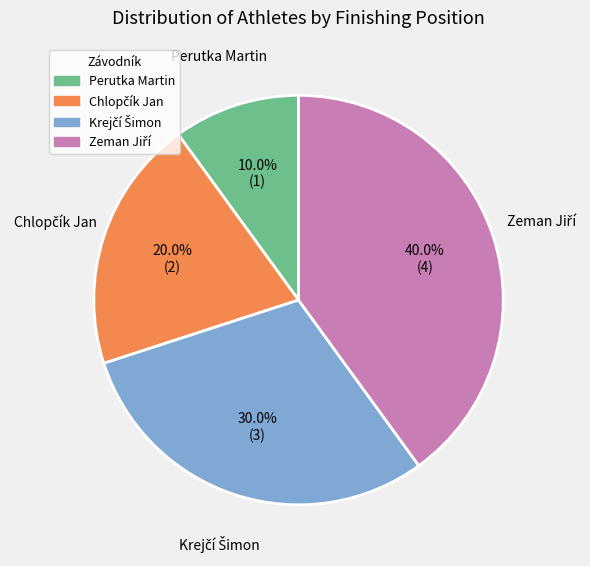

What is the smallest slice in the pie chart?

Perutka Martin